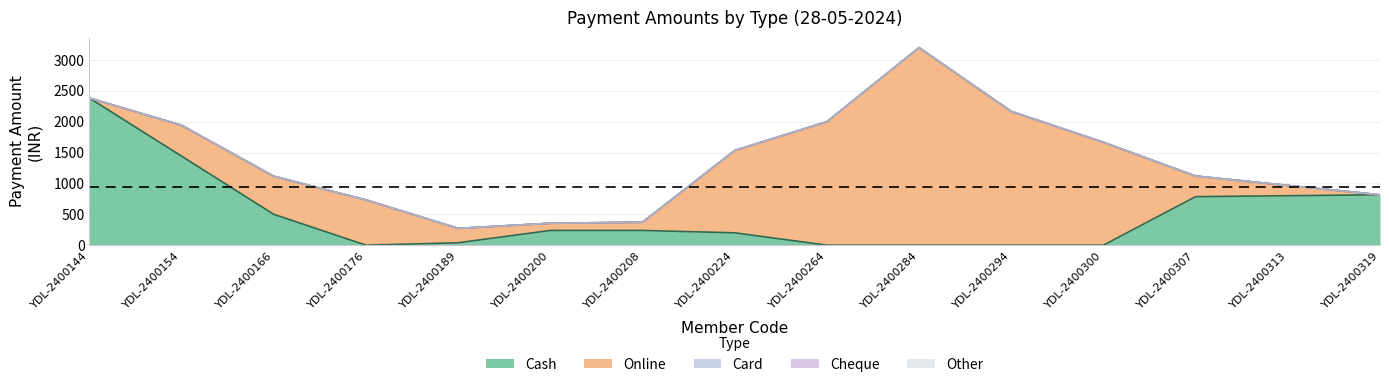

Which category has the lowest value in the Cheque series?

YDL-2400144